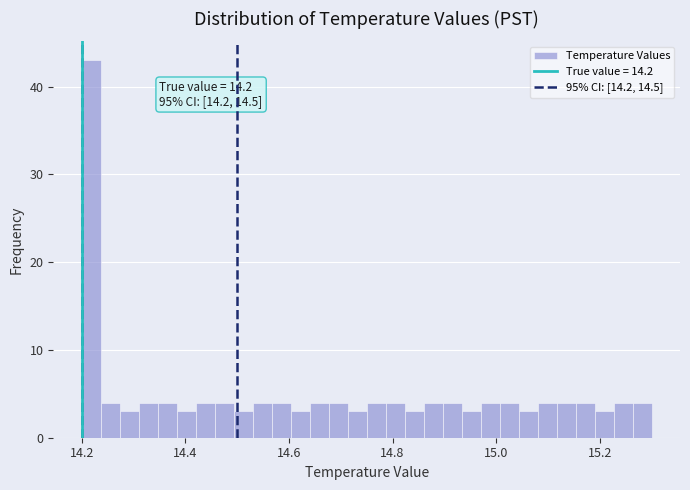

Around what value on the x-axis is the tallest bar? Give the approximate position of its centre, as read against the axis.

14.22